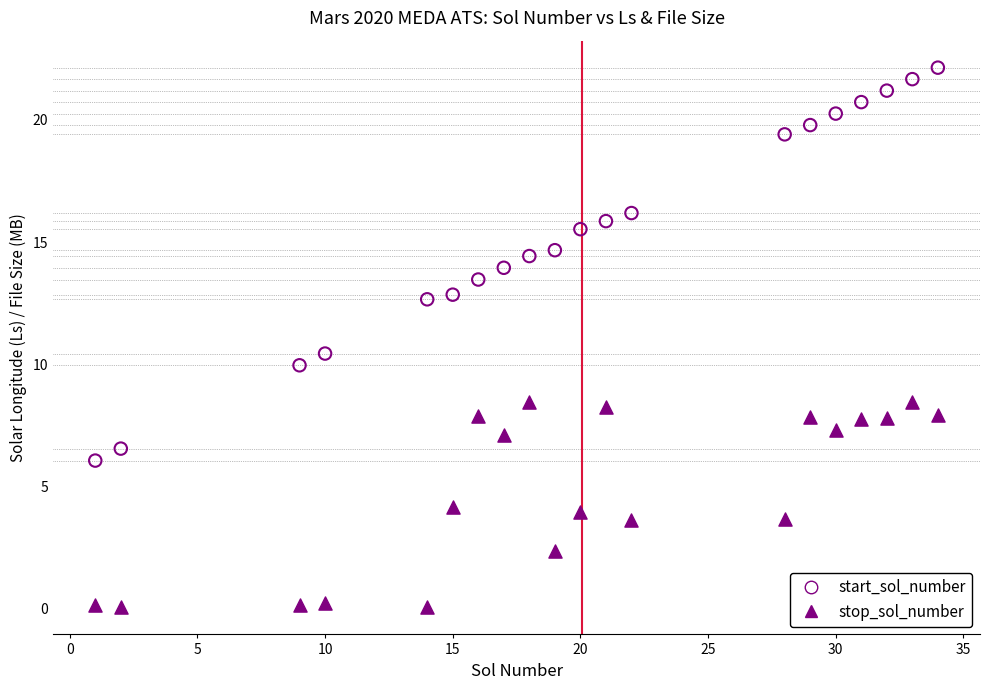

Which series contains the highest Y value?

start_sol_number